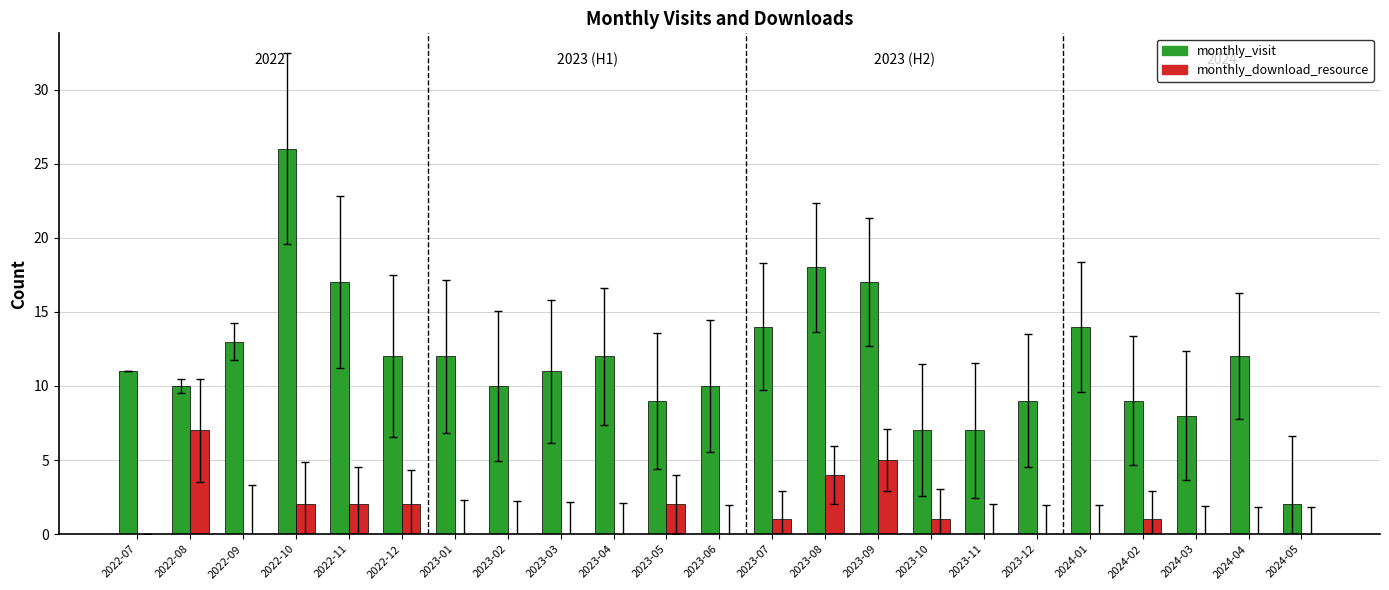

How many categories are shown in the chart?

23